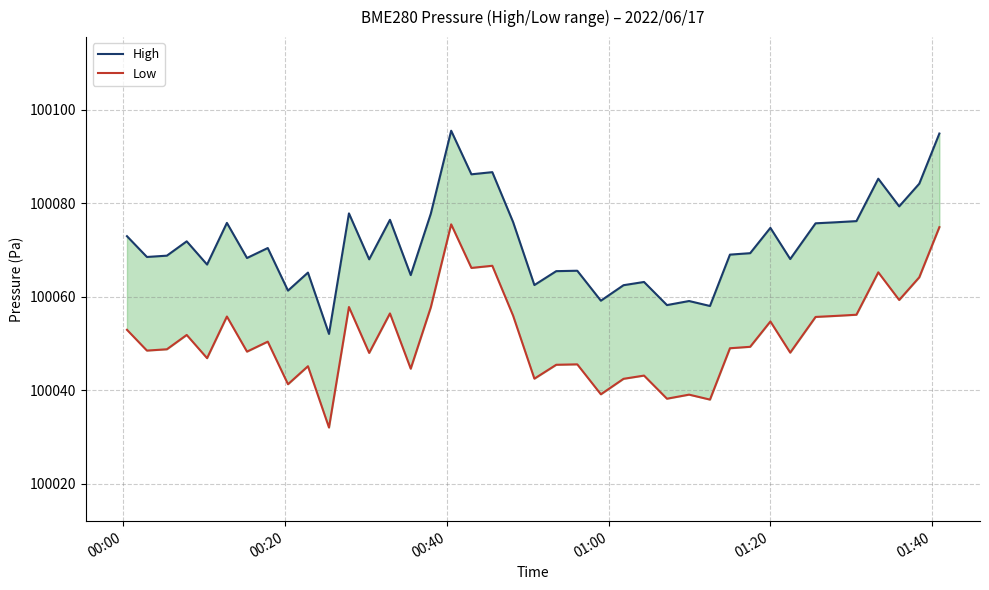

At which label does High first exceed 100069?

00:00